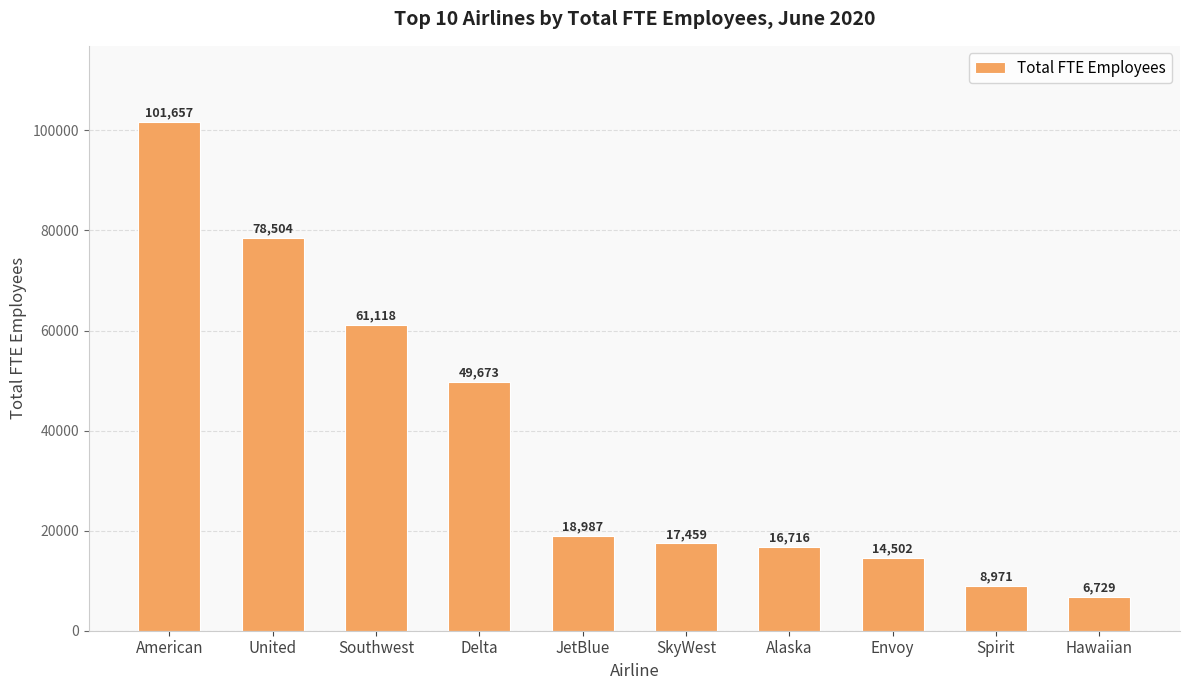

What is the difference between the maximum and minimum values?

94928